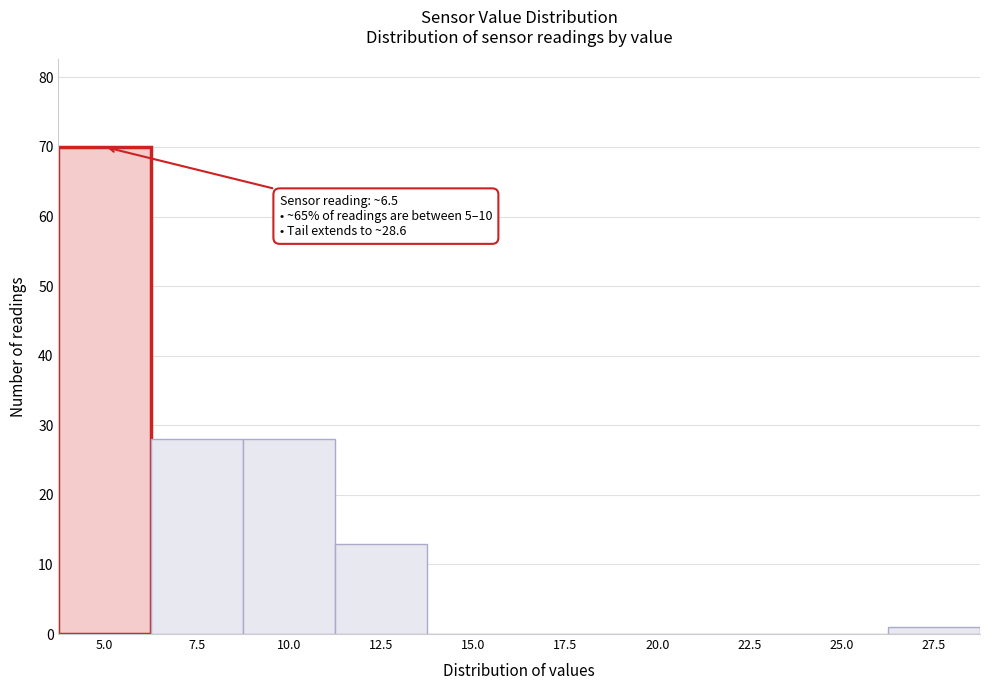

Reading left to right, transcribe all the data shown in this chart.

5.0=70	7.5=28	10.0=28	12.5=13	15.0=0	17.5=0	20.0=0	22.5=0	25.0=0	27.5=1